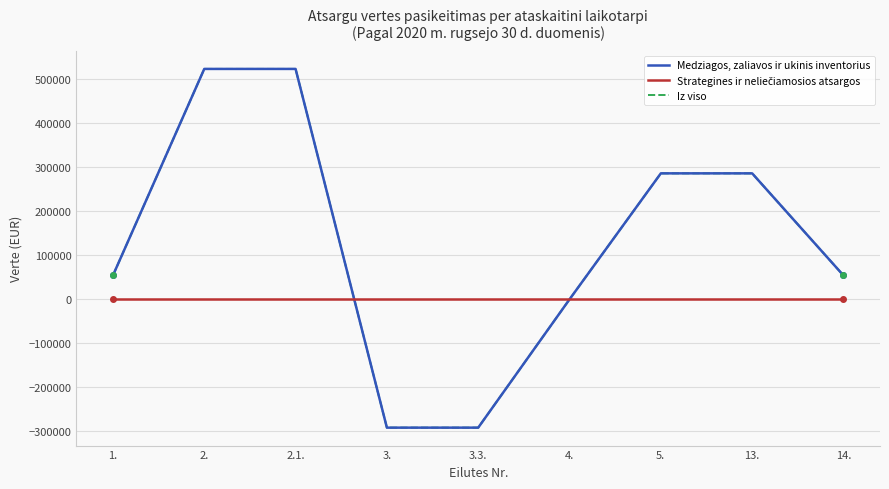

What is the greatest value displayed?

523116.2